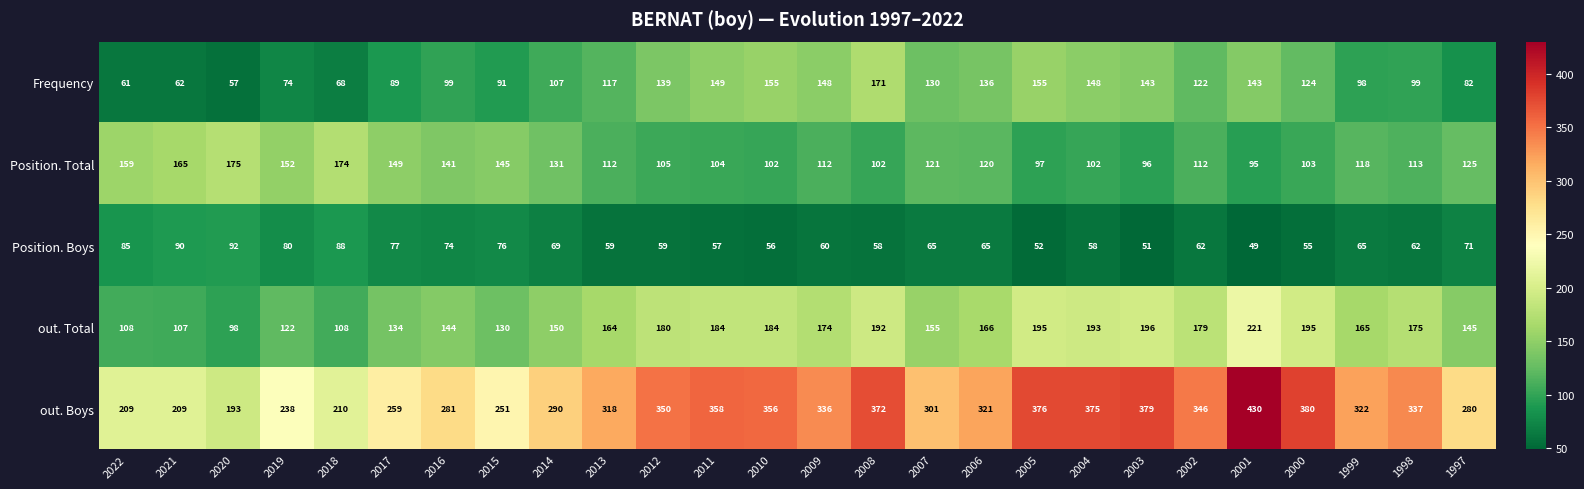

Which category has the lowest value across all series?

2001